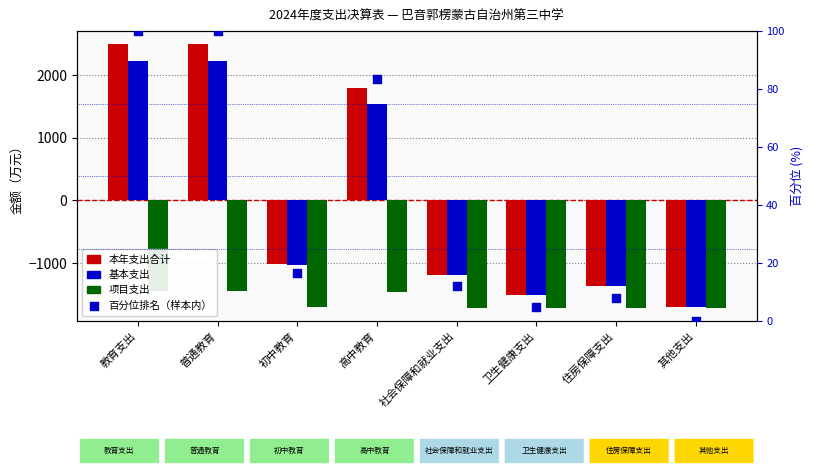

Which series reaches the minimum Y coordinate?

项目支出